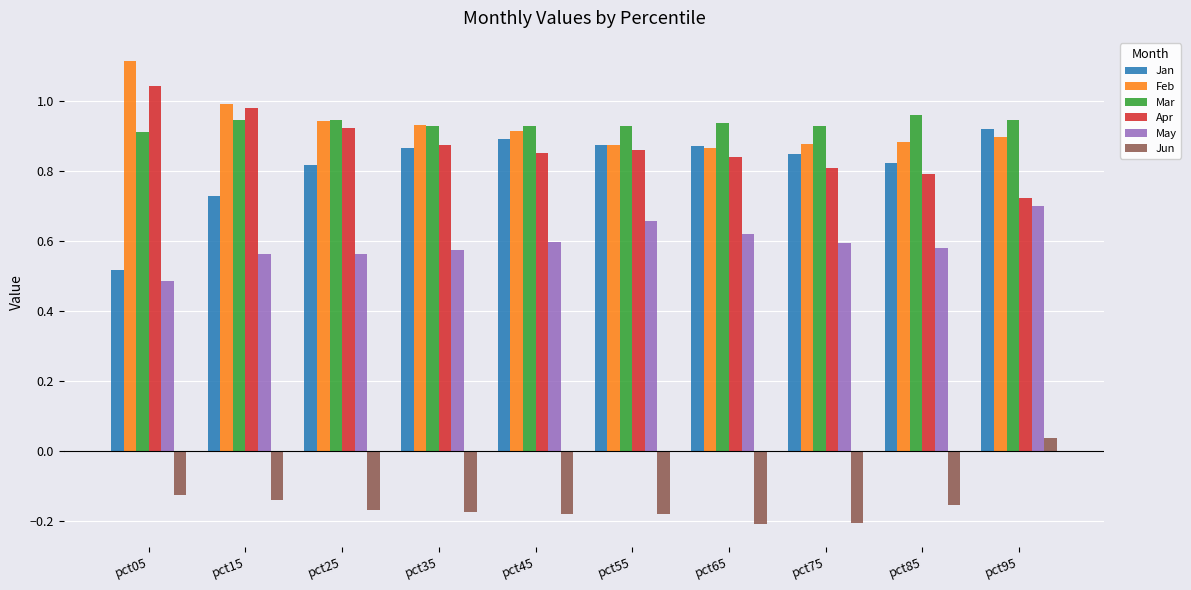

What are all the series names shown in the legend?

Jan, Feb, Mar, Apr, May, Jun